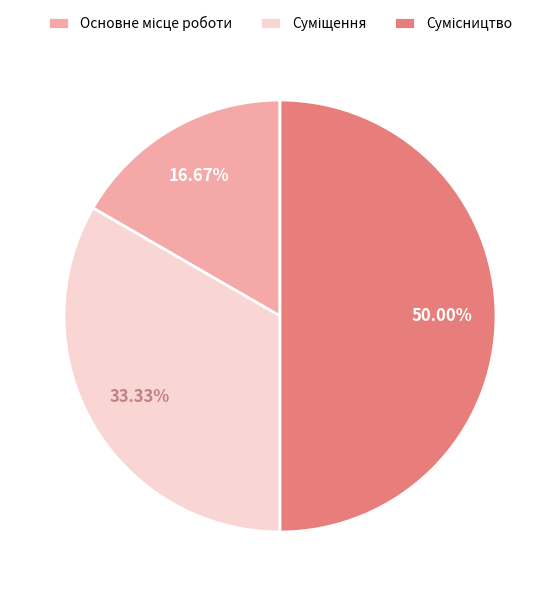

How many slices are in this pie chart?

3